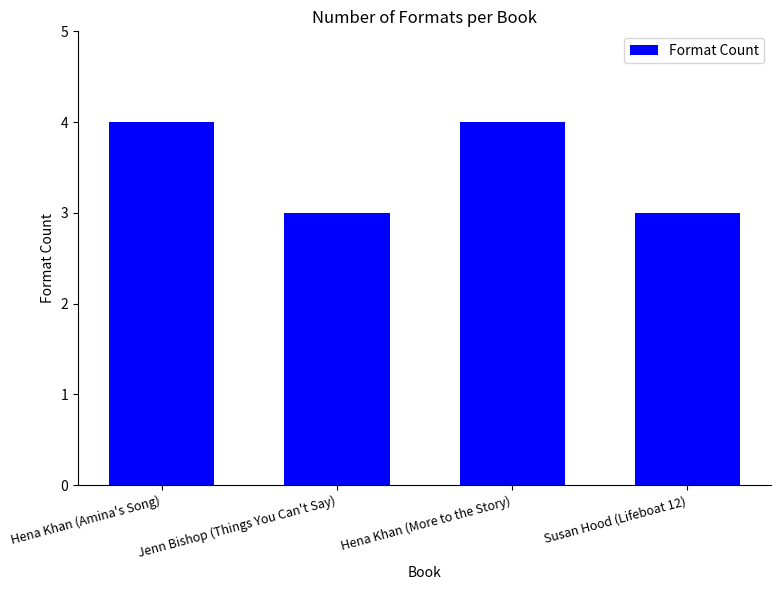

What is the approximate value at Hena Khan (More to the Story)?

4